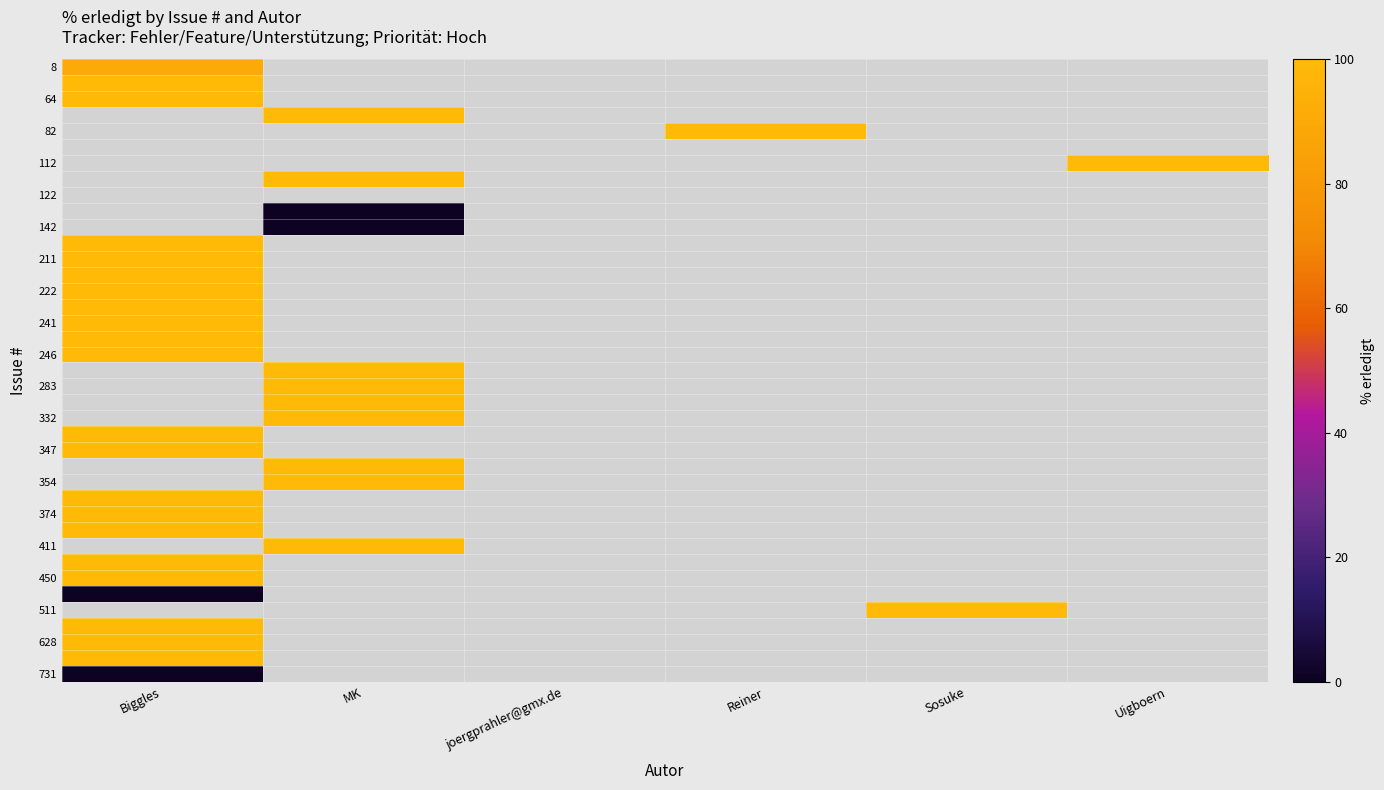

How many categories are shown in the chart?

6